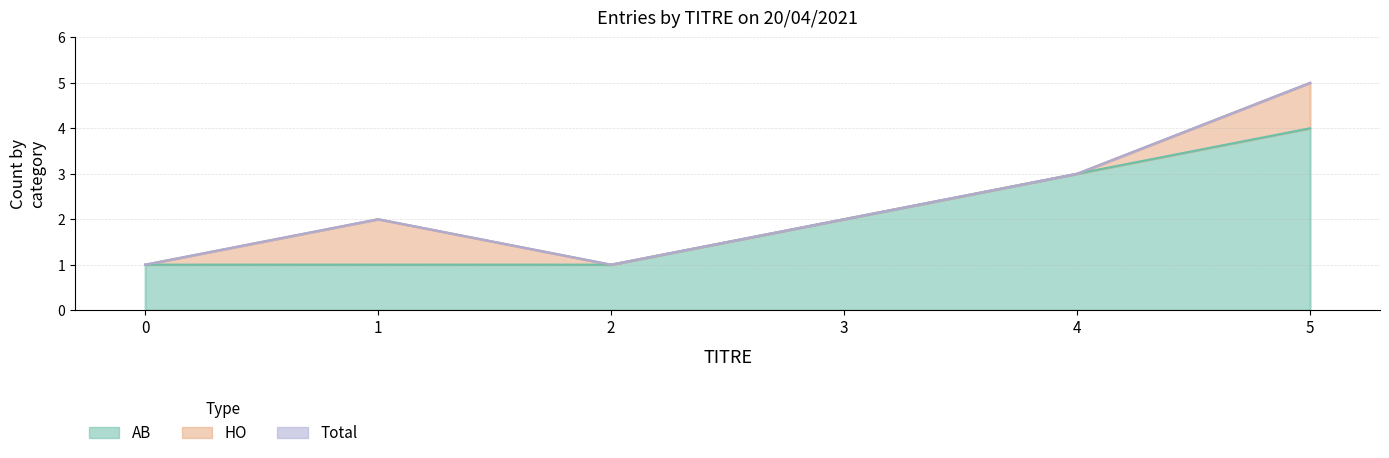

At how many categories does at least one series exceed 2?

2